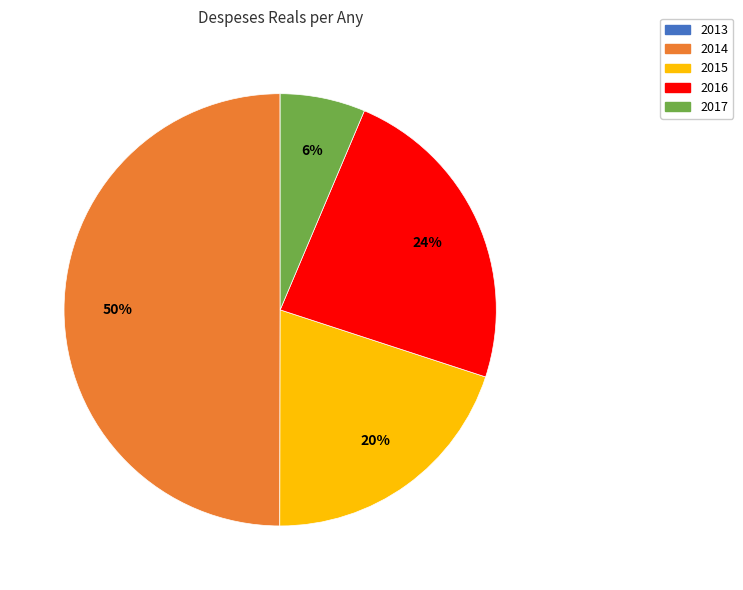

The 2015 slice represents 20% of the pie. True or false?

True